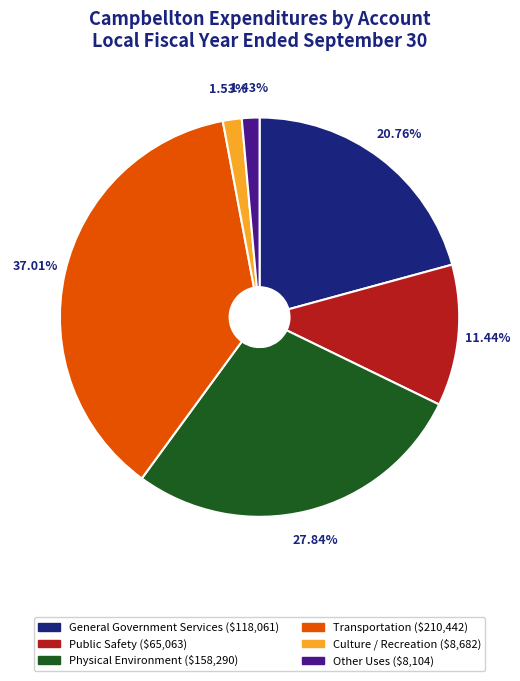

Which category has the biggest portion of the pie?

Transportation